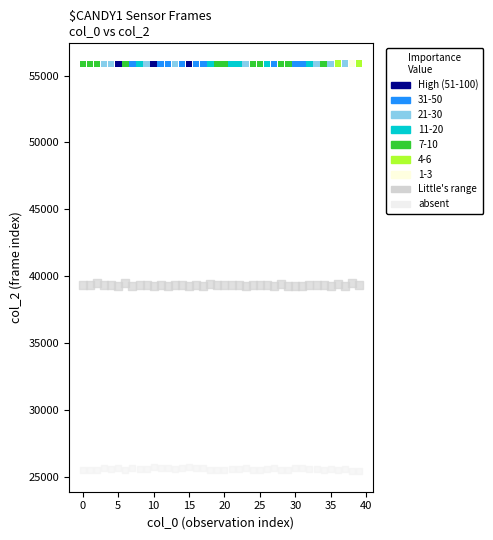

Across all data points, what is the range of Y values (max minus min)?

30479